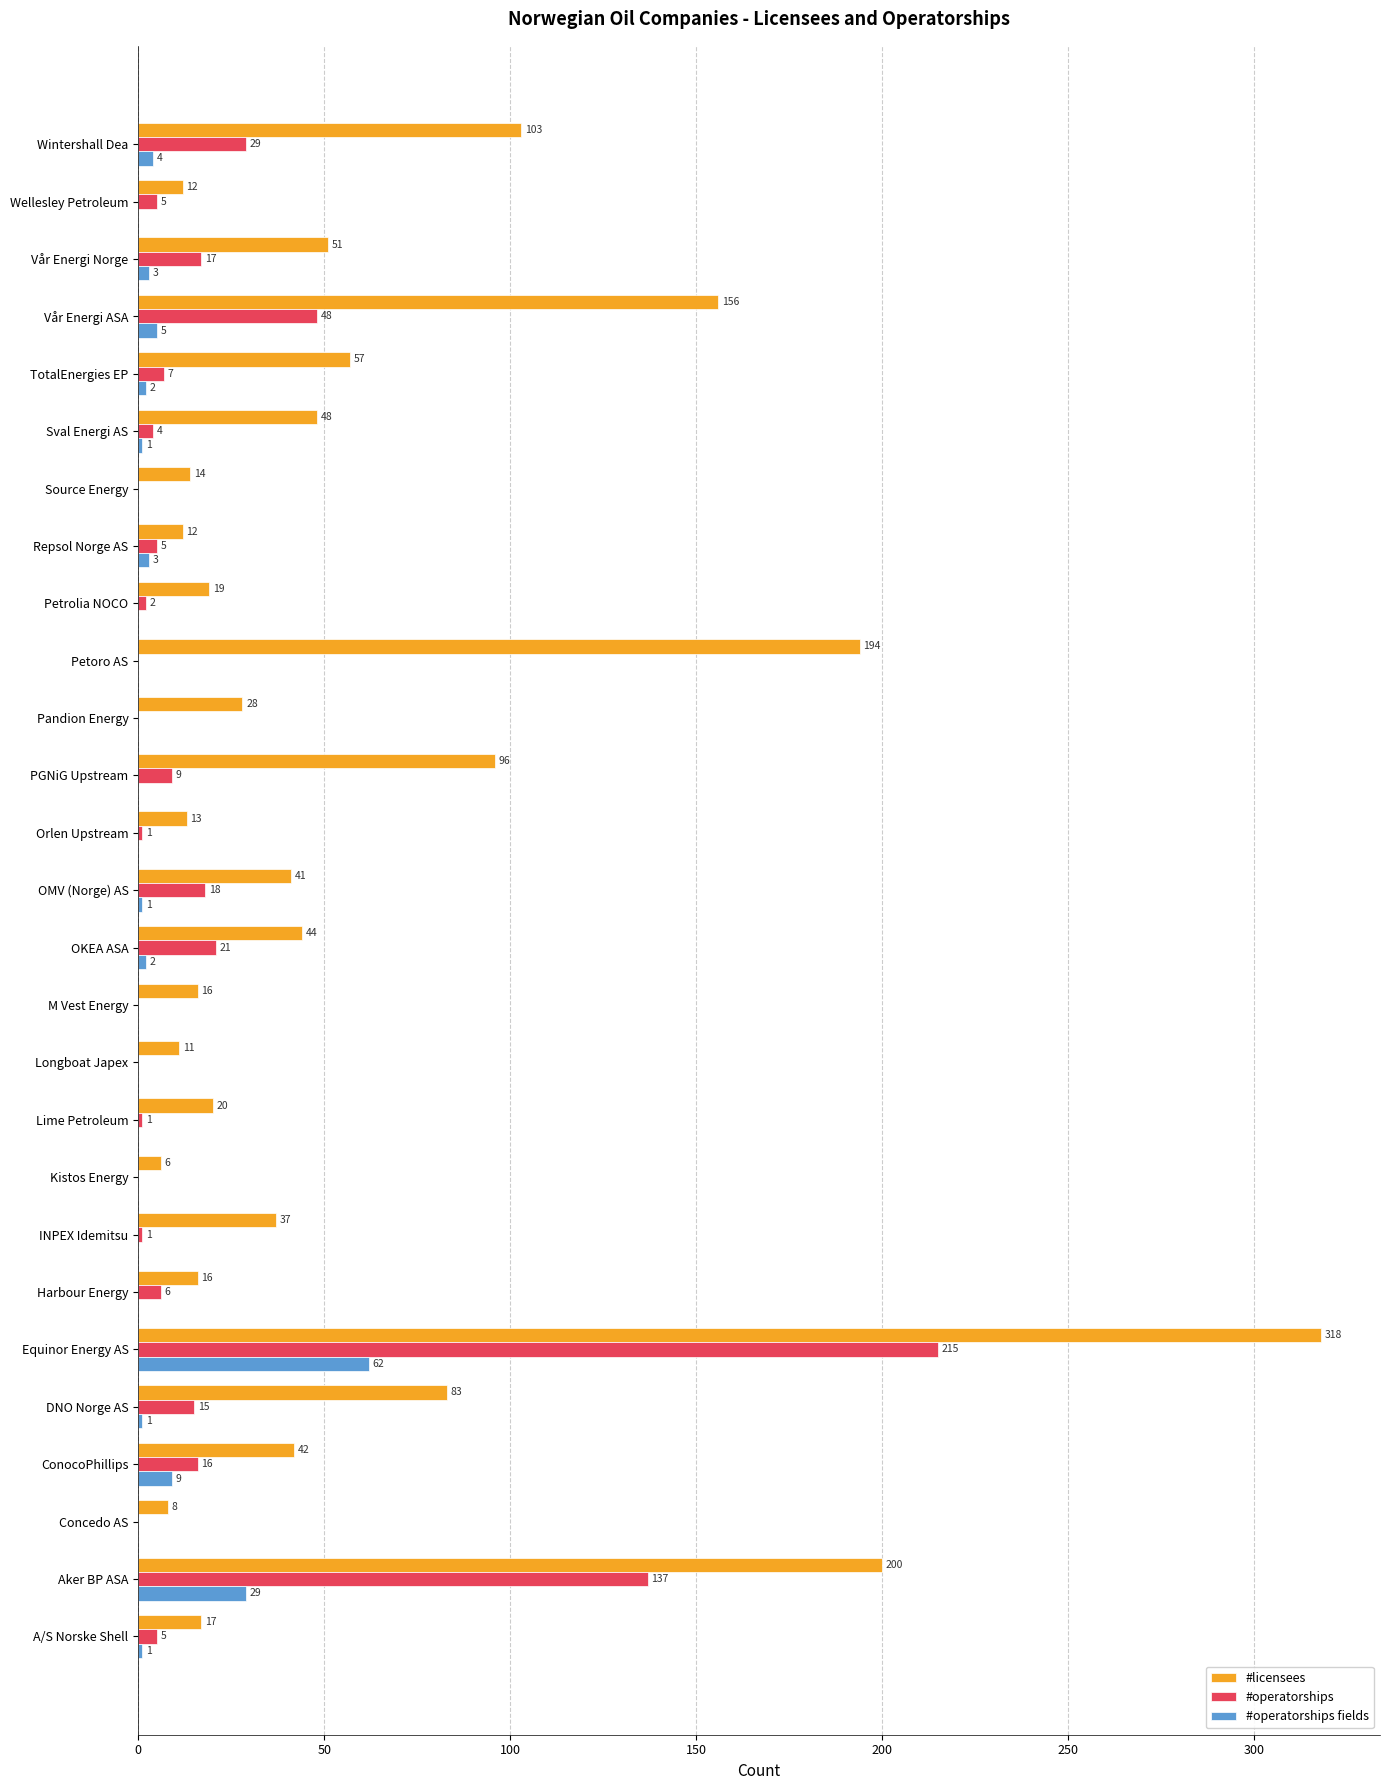

Which series has the largest total across all categories?

#licensees